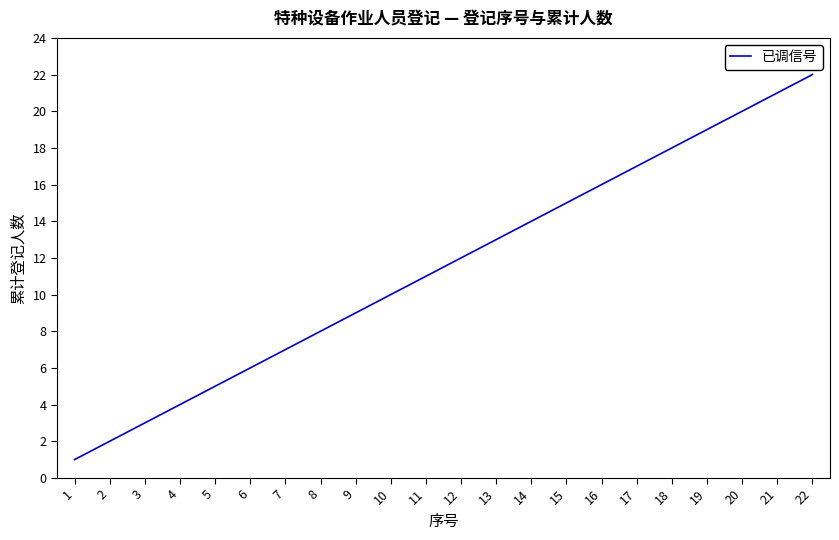

The chart shows a value of 21 at 21. True or false?

True